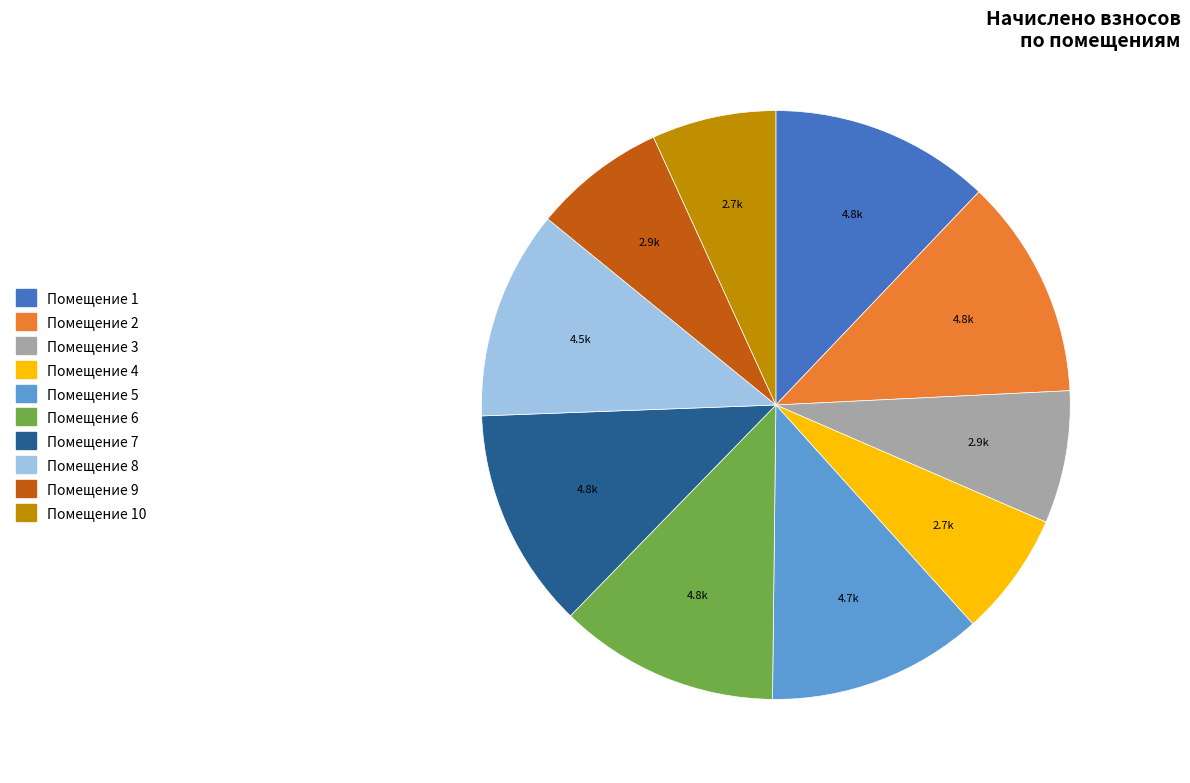

Is there a majority slice in this chart?

No